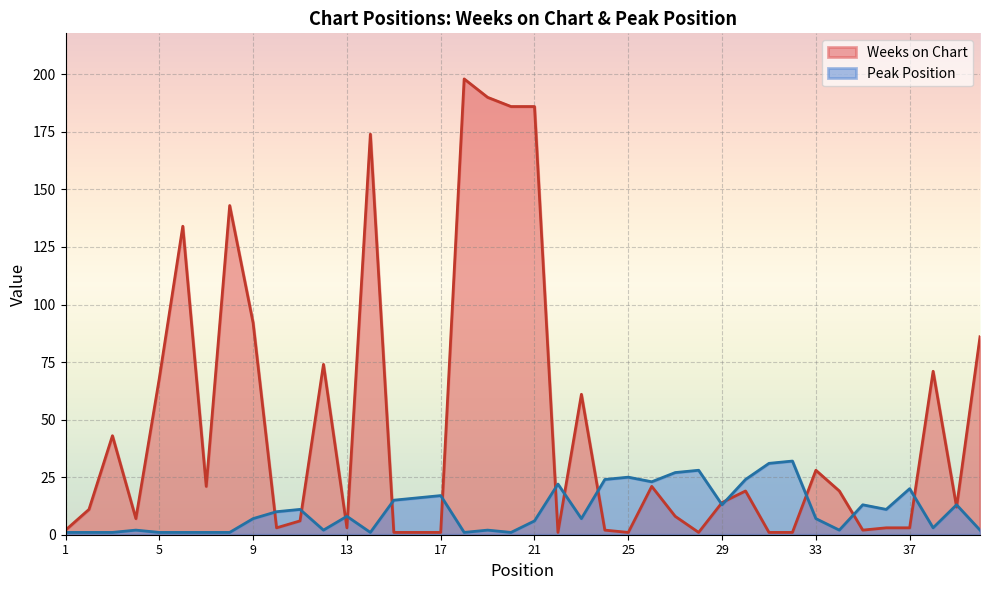

The Peak Position series shows 28 at 28. True or false?

True